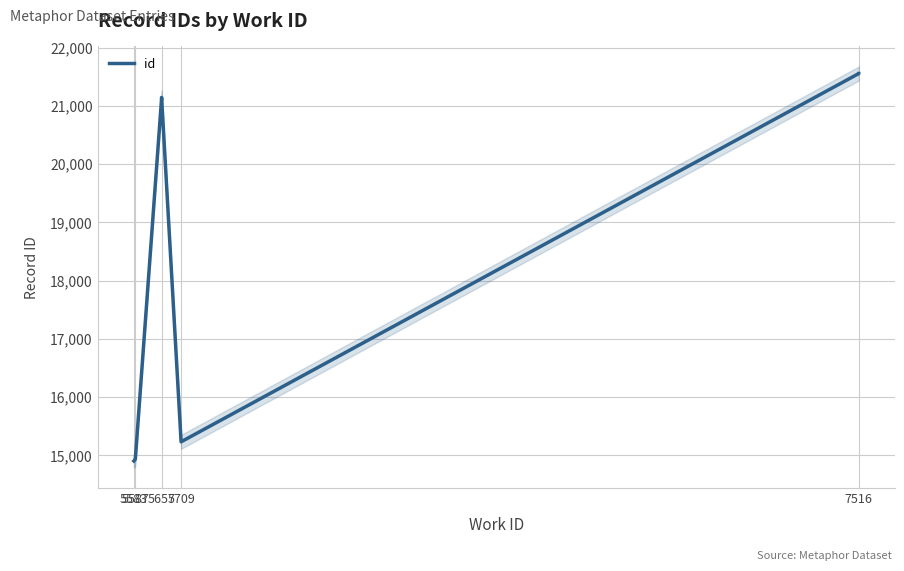

How many lines are shown in the chart?

1